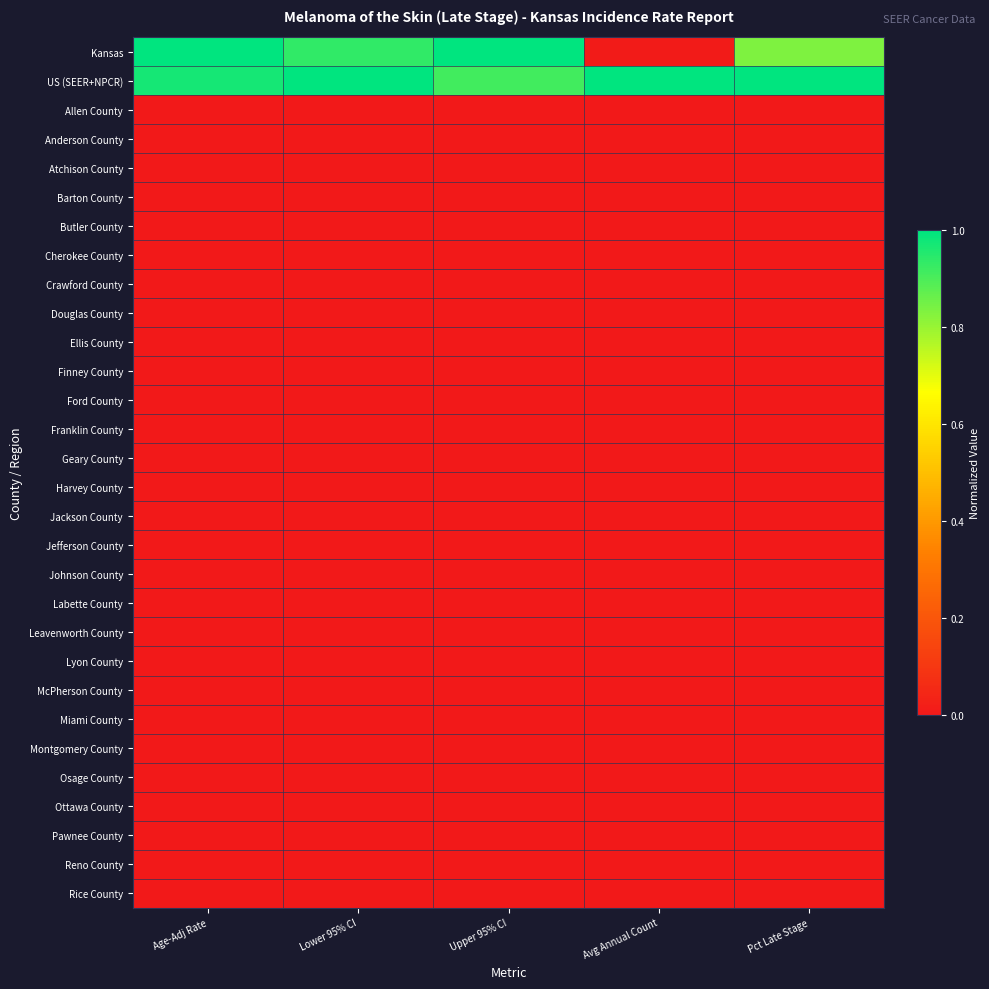

Reading right to left, extract all data points from this chart.

Kansas: Pct Late Stage=0.8	Avg Annual Count=0.0	Upper 95% CI=1.0	Lower 95% CI=0.9	Age-Adj Rate=1.0
US (SEER+NPCR): Pct Late Stage=1.0	Avg Annual Count=1.0	Upper 95% CI=0.9	Lower 95% CI=1.0	Age-Adj Rate=1.0
Allen County: Pct Late Stage=0.0	Avg Annual Count=0.0	Upper 95% CI=0.0	Lower 95% CI=0.0	Age-Adj Rate=0.0
Anderson County: Pct Late Stage=0.0	Avg Annual Count=0.0	Upper 95% CI=0.0	Lower 95% CI=0.0	Age-Adj Rate=0.0
Atchison County: Pct Late Stage=0.0	Avg Annual Count=0.0	Upper 95% CI=0.0	Lower 95% CI=0.0	Age-Adj Rate=0.0
Barton County: Pct Late Stage=0.0	Avg Annual Count=0.0	Upper 95% CI=0.0	Lower 95% CI=0.0	Age-Adj Rate=0.0
Butler County: Pct Late Stage=0.0	Avg Annual Count=0.0	Upper 95% CI=0.0	Lower 95% CI=0.0	Age-Adj Rate=0.0
Cherokee County: Pct Late Stage=0.0	Avg Annual Count=0.0	Upper 95% CI=0.0	Lower 95% CI=0.0	Age-Adj Rate=0.0
Crawford County: Pct Late Stage=0.0	Avg Annual Count=0.0	Upper 95% CI=0.0	Lower 95% CI=0.0	Age-Adj Rate=0.0
Douglas County: Pct Late Stage=0.0	Avg Annual Count=0.0	Upper 95% CI=0.0	Lower 95% CI=0.0	Age-Adj Rate=0.0
Ellis County: Pct Late Stage=0.0	Avg Annual Count=0.0	Upper 95% CI=0.0	Lower 95% CI=0.0	Age-Adj Rate=0.0
Finney County: Pct Late Stage=0.0	Avg Annual Count=0.0	Upper 95% CI=0.0	Lower 95% CI=0.0	Age-Adj Rate=0.0
Ford County: Pct Late Stage=0.0	Avg Annual Count=0.0	Upper 95% CI=0.0	Lower 95% CI=0.0	Age-Adj Rate=0.0
Franklin County: Pct Late Stage=0.0	Avg Annual Count=0.0	Upper 95% CI=0.0	Lower 95% CI=0.0	Age-Adj Rate=0.0
Geary County: Pct Late Stage=0.0	Avg Annual Count=0.0	Upper 95% CI=0.0	Lower 95% CI=0.0	Age-Adj Rate=0.0
Harvey County: Pct Late Stage=0.0	Avg Annual Count=0.0	Upper 95% CI=0.0	Lower 95% CI=0.0	Age-Adj Rate=0.0
Jackson County: Pct Late Stage=0.0	Avg Annual Count=0.0	Upper 95% CI=0.0	Lower 95% CI=0.0	Age-Adj Rate=0.0
Jefferson County: Pct Late Stage=0.0	Avg Annual Count=0.0	Upper 95% CI=0.0	Lower 95% CI=0.0	Age-Adj Rate=0.0
Johnson County: Pct Late Stage=0.0	Avg Annual Count=0.0	Upper 95% CI=0.0	Lower 95% CI=0.0	Age-Adj Rate=0.0
Labette County: Pct Late Stage=0.0	Avg Annual Count=0.0	Upper 95% CI=0.0	Lower 95% CI=0.0	Age-Adj Rate=0.0
Leavenworth County: Pct Late Stage=0.0	Avg Annual Count=0.0	Upper 95% CI=0.0	Lower 95% CI=0.0	Age-Adj Rate=0.0
Lyon County: Pct Late Stage=0.0	Avg Annual Count=0.0	Upper 95% CI=0.0	Lower 95% CI=0.0	Age-Adj Rate=0.0
McPherson County: Pct Late Stage=0.0	Avg Annual Count=0.0	Upper 95% CI=0.0	Lower 95% CI=0.0	Age-Adj Rate=0.0
Miami County: Pct Late Stage=0.0	Avg Annual Count=0.0	Upper 95% CI=0.0	Lower 95% CI=0.0	Age-Adj Rate=0.0
Montgomery County: Pct Late Stage=0.0	Avg Annual Count=0.0	Upper 95% CI=0.0	Lower 95% CI=0.0	Age-Adj Rate=0.0
Osage County: Pct Late Stage=0.0	Avg Annual Count=0.0	Upper 95% CI=0.0	Lower 95% CI=0.0	Age-Adj Rate=0.0
Ottawa County: Pct Late Stage=0.0	Avg Annual Count=0.0	Upper 95% CI=0.0	Lower 95% CI=0.0	Age-Adj Rate=0.0
Pawnee County: Pct Late Stage=0.0	Avg Annual Count=0.0	Upper 95% CI=0.0	Lower 95% CI=0.0	Age-Adj Rate=0.0
Reno County: Pct Late Stage=0.0	Avg Annual Count=0.0	Upper 95% CI=0.0	Lower 95% CI=0.0	Age-Adj Rate=0.0
Rice County: Pct Late Stage=0.0	Avg Annual Count=0.0	Upper 95% CI=0.0	Lower 95% CI=0.0	Age-Adj Rate=0.0